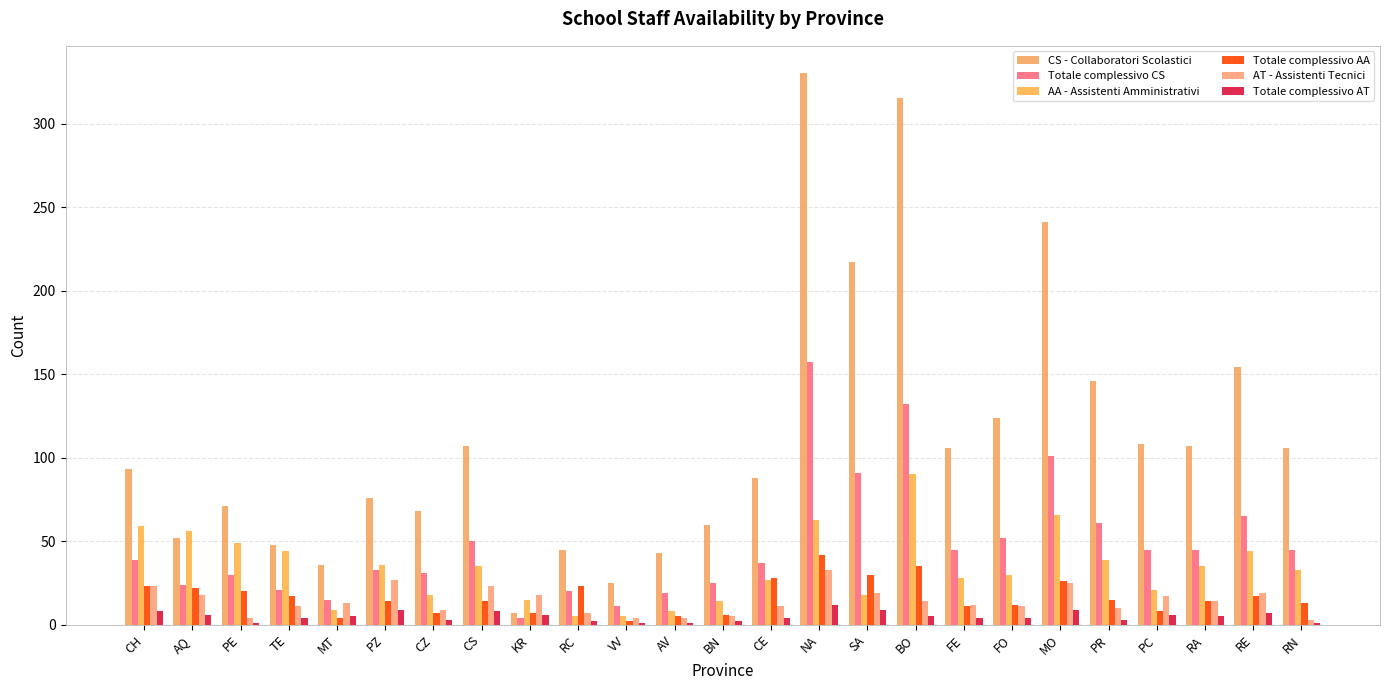

Is it true that AA - Assistenti Amministrativi equals 41 at FE?

False